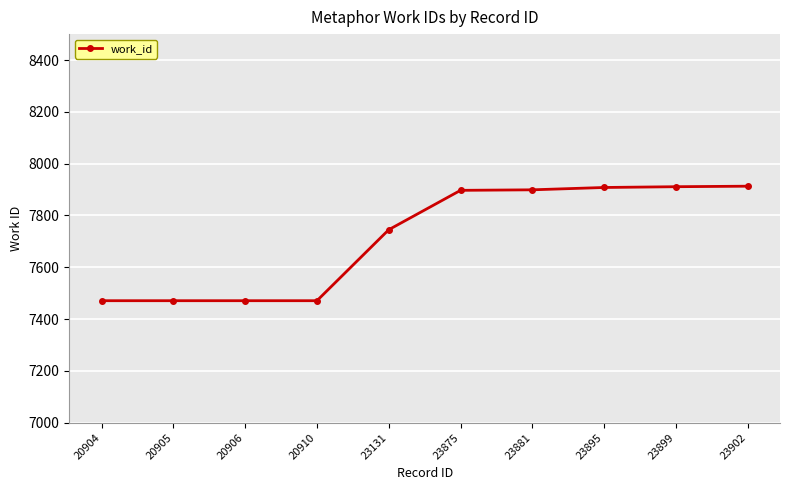

What is the smallest value displayed?

7471